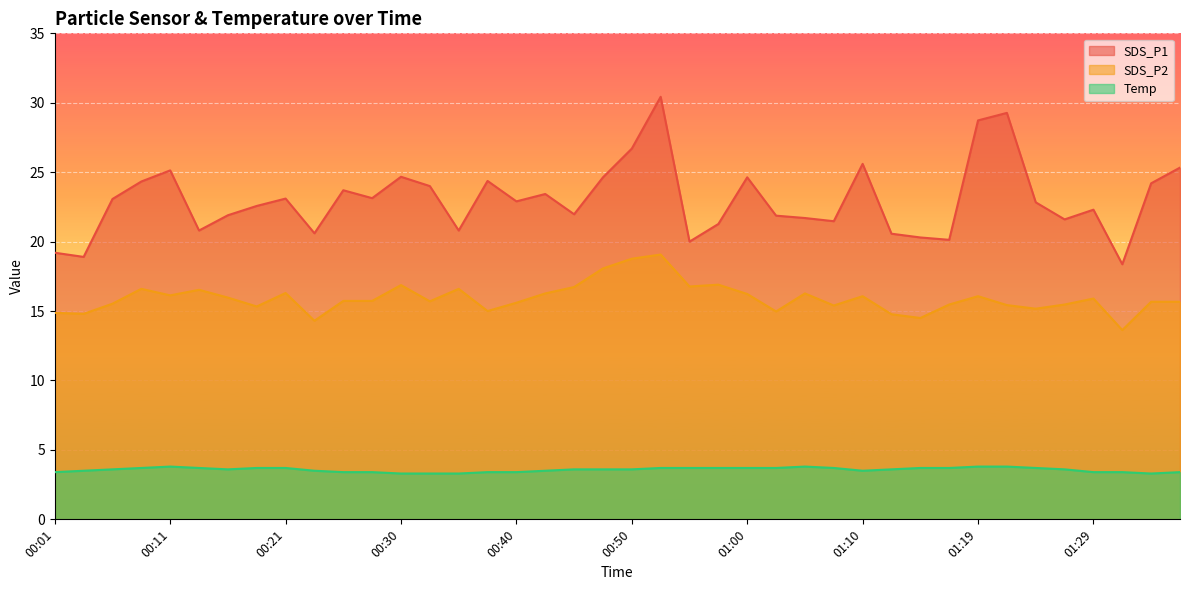

Rank the series by their maximum value, from lowest to highest.

Temp, SDS_P2, SDS_P1